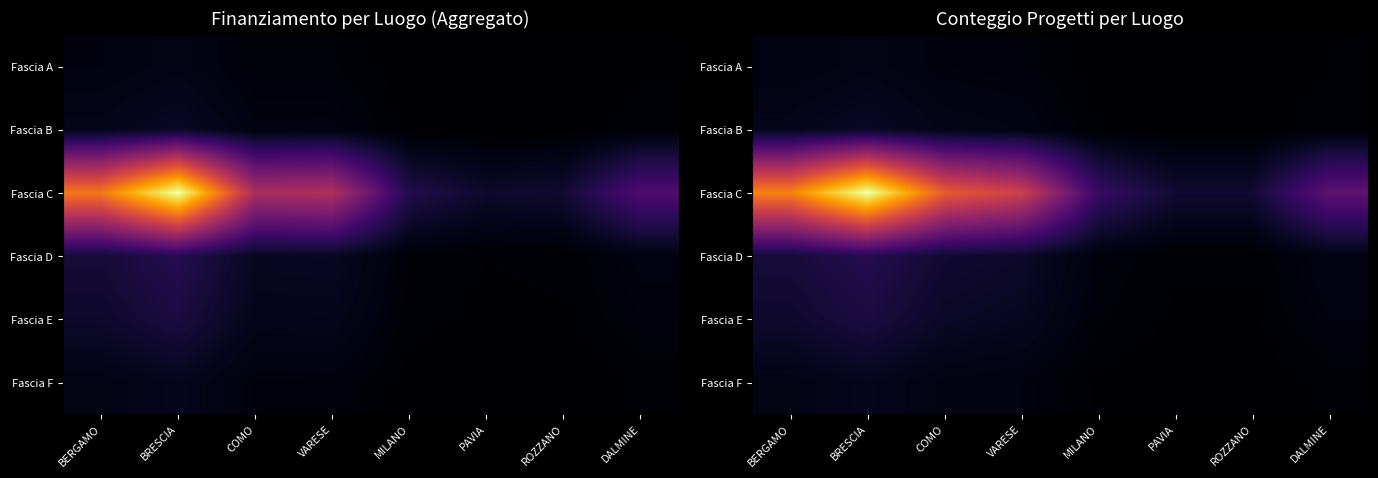

What is the total value across all series at COMO?

7.0